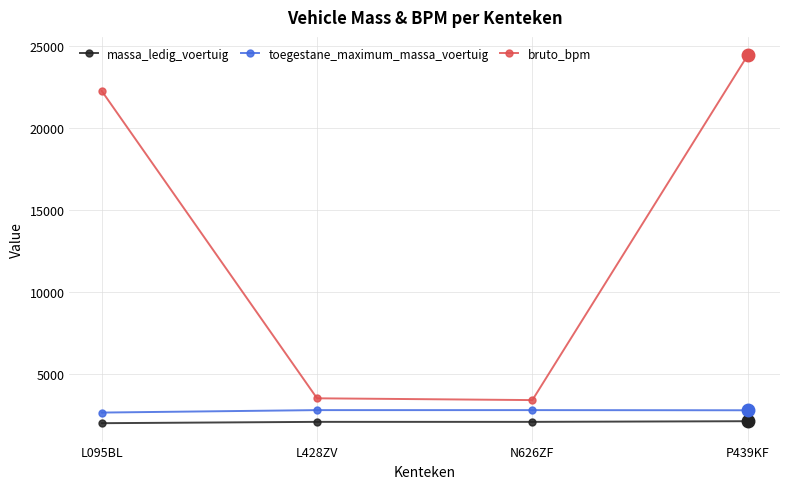

Rank the series by their maximum value, from highest to lowest.

bruto_bpm, toegestane_maximum_massa_voertuig, massa_ledig_voertuig